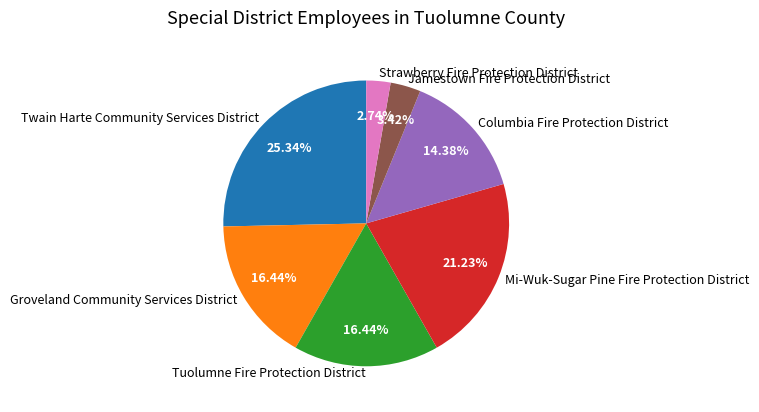

Which slice is the largest?

Twain Harte Community Services District